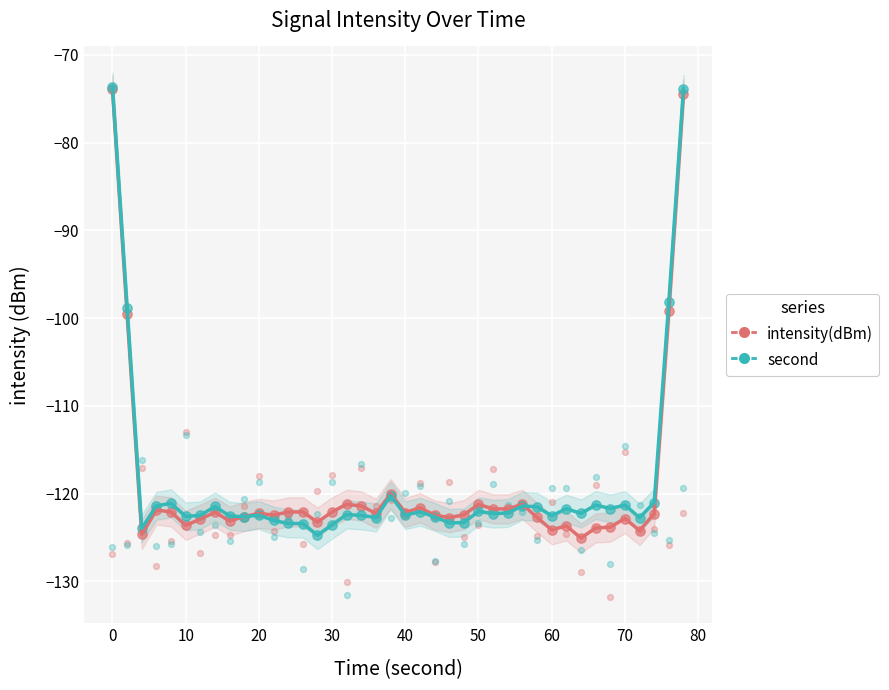

Is the value of second at 80 greater than the value of intensity(dBm) at 11?

No